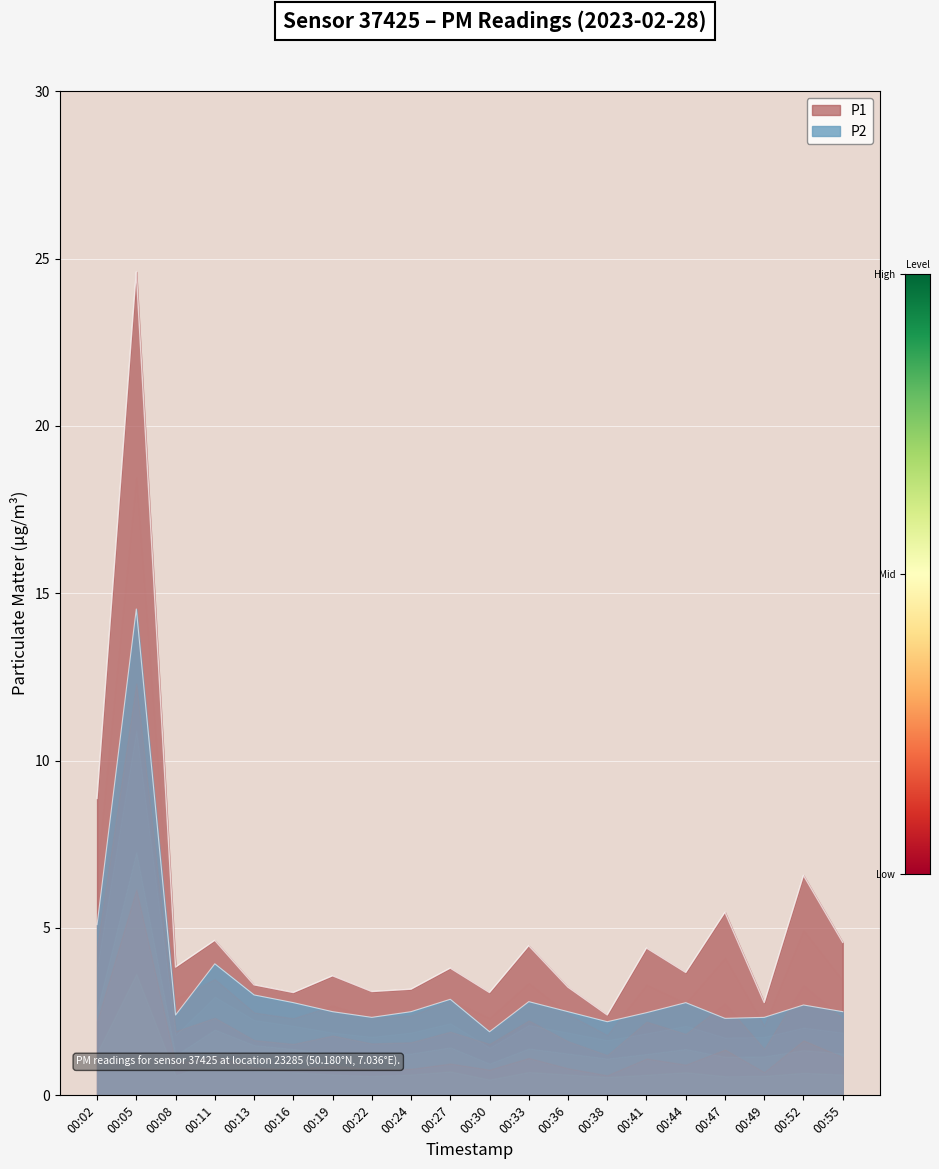

How many data points does each series have?

20